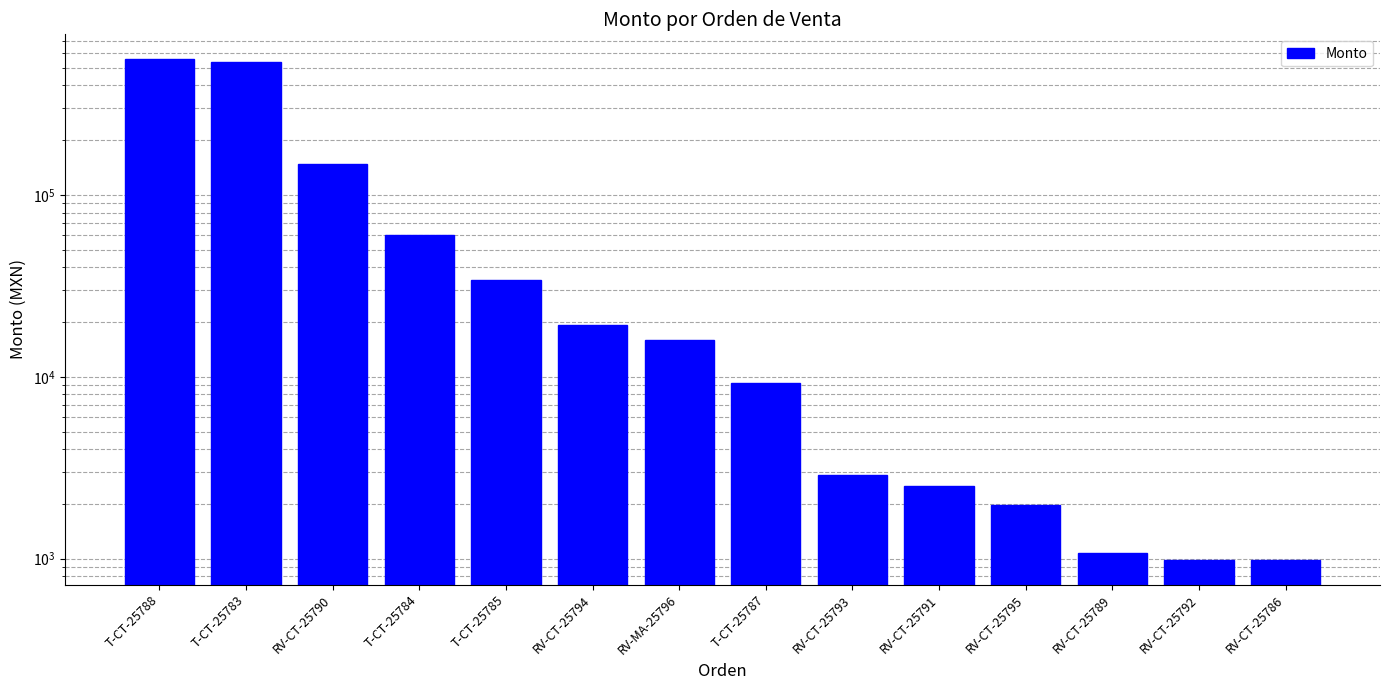

Is it true that the value at RV-CT-25791 is 1120?

False